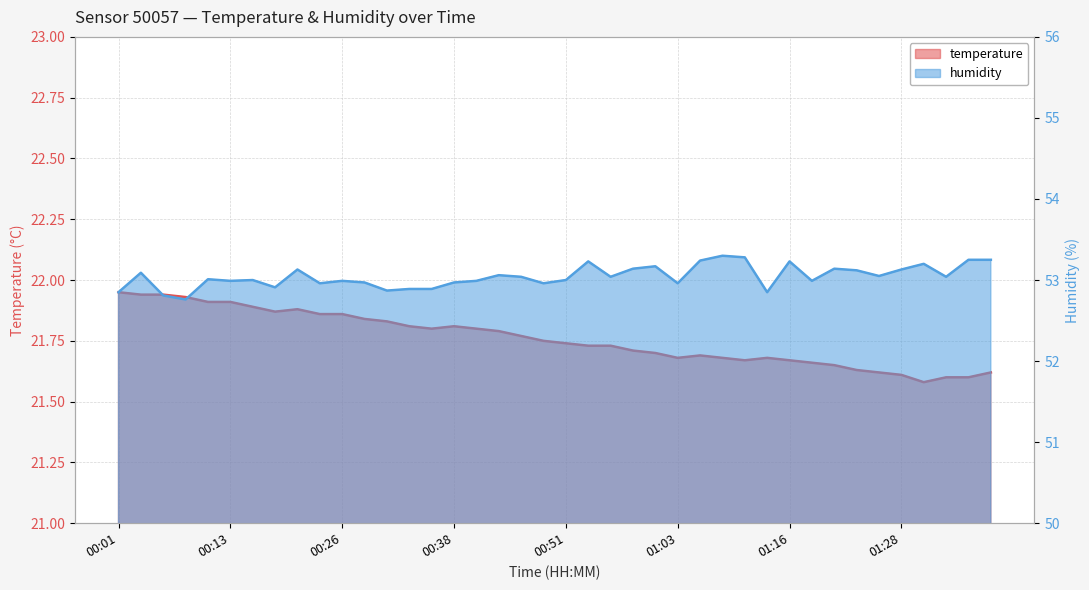

In temperature, how many points are higher than both neighbors (excluding endpoints)?

4